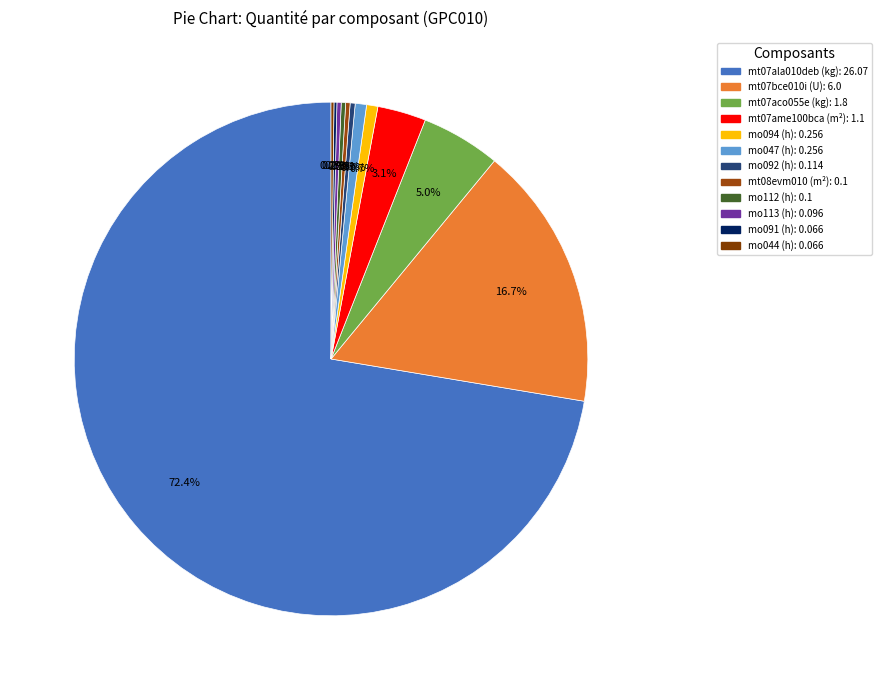

What is the largest slice in the pie chart?

mt07ala010deb (kg)